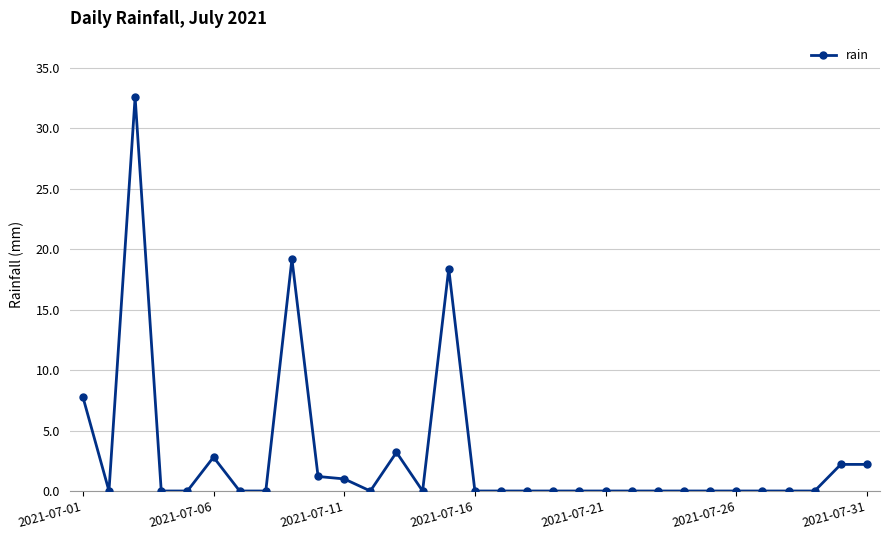

What is the sum of all values?

90.6